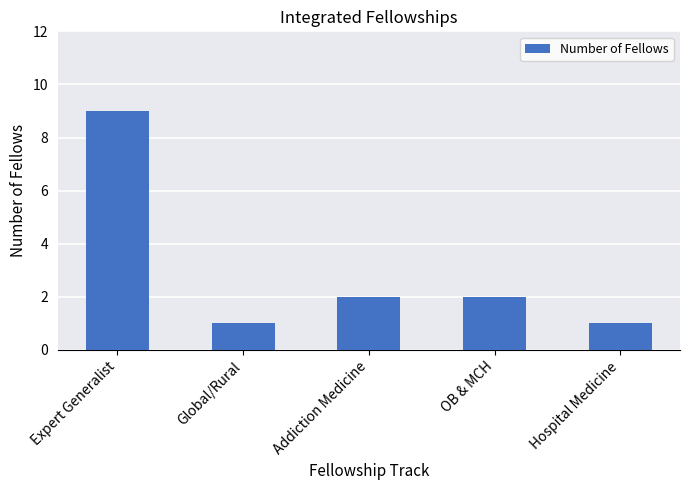

Reading left to right, extract all data points from this chart.

Expert Generalist=9	Global/Rural=1	Addiction Medicine=2	OB & MCH=2	Hospital Medicine=1